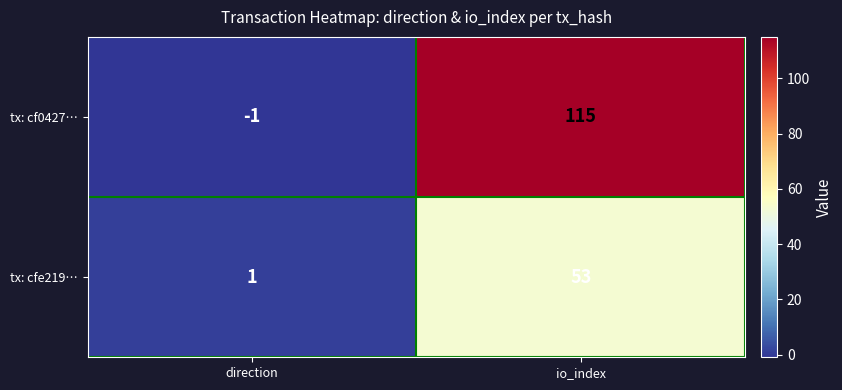

What is the difference between the highest and lowest values at io_index?

62